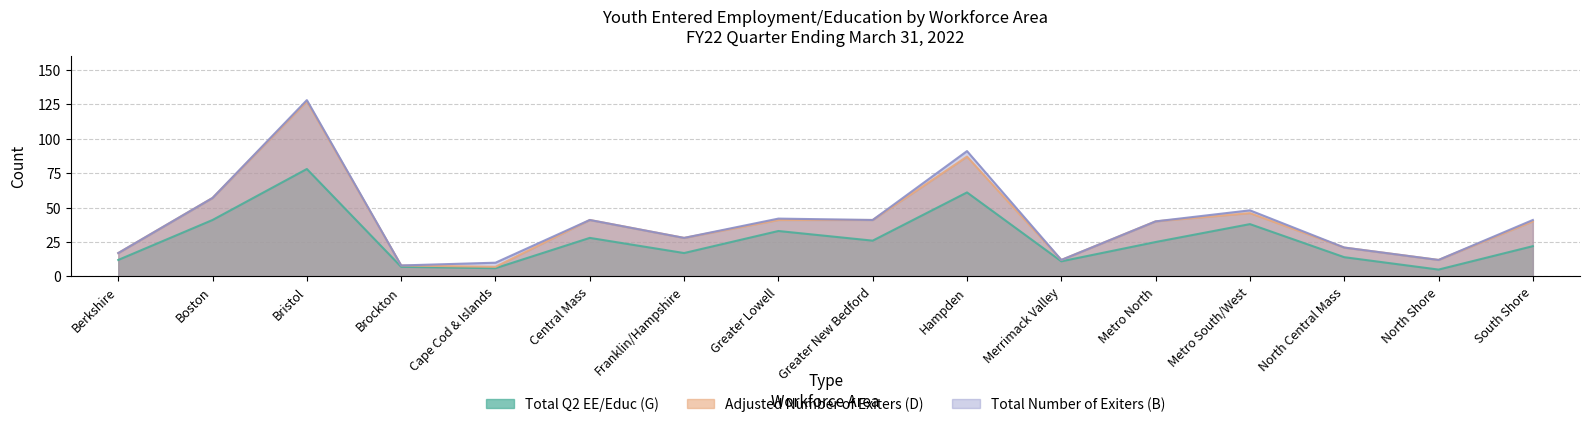

Which category has the lowest value in the Adjusted Number of Exiters (D) series?

Cape Cod & Islands